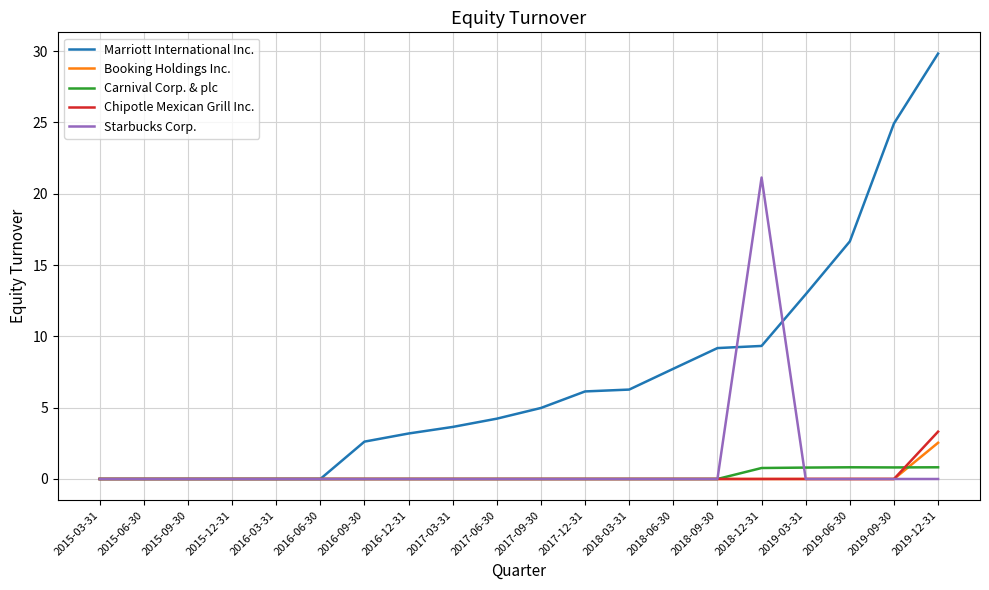

What are all the series names shown in the legend?

Marriott International Inc., Booking Holdings Inc., Carnival Corp. & plc, Chipotle Mexican Grill Inc., Starbucks Corp.